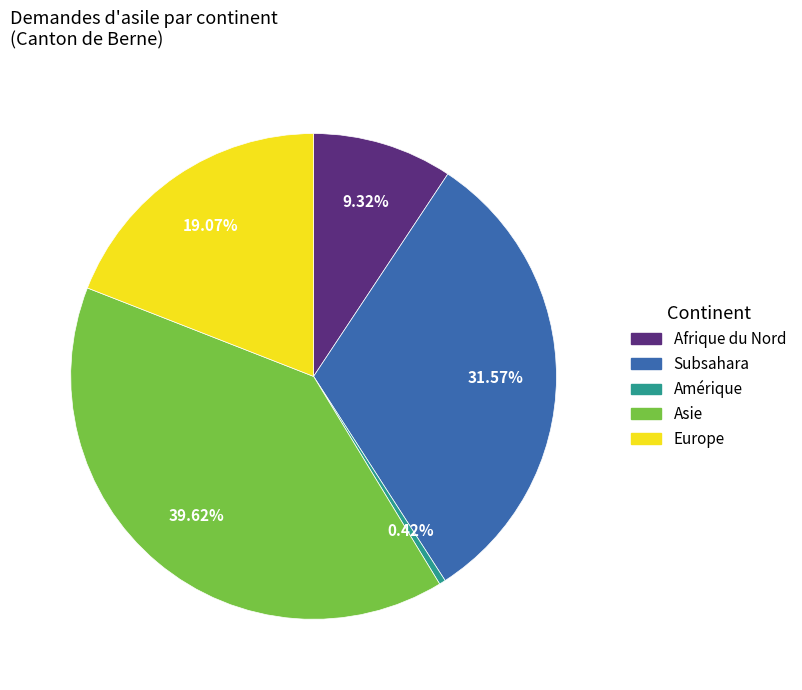

Is there a majority slice in this chart?

No